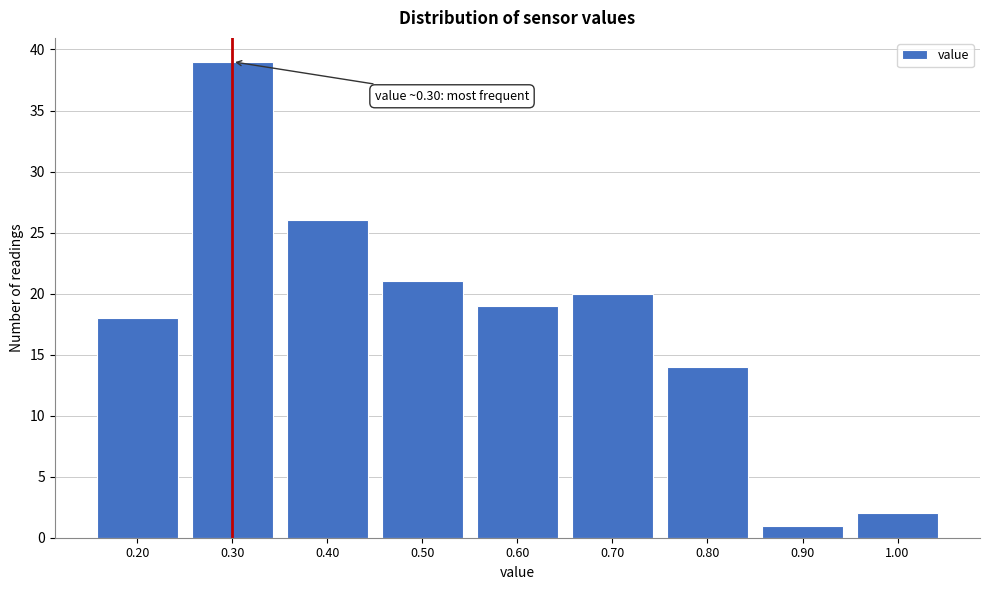

Reading left to right, what are all the values shown in this chart?

18	39	26	21	19	20	14	1	2